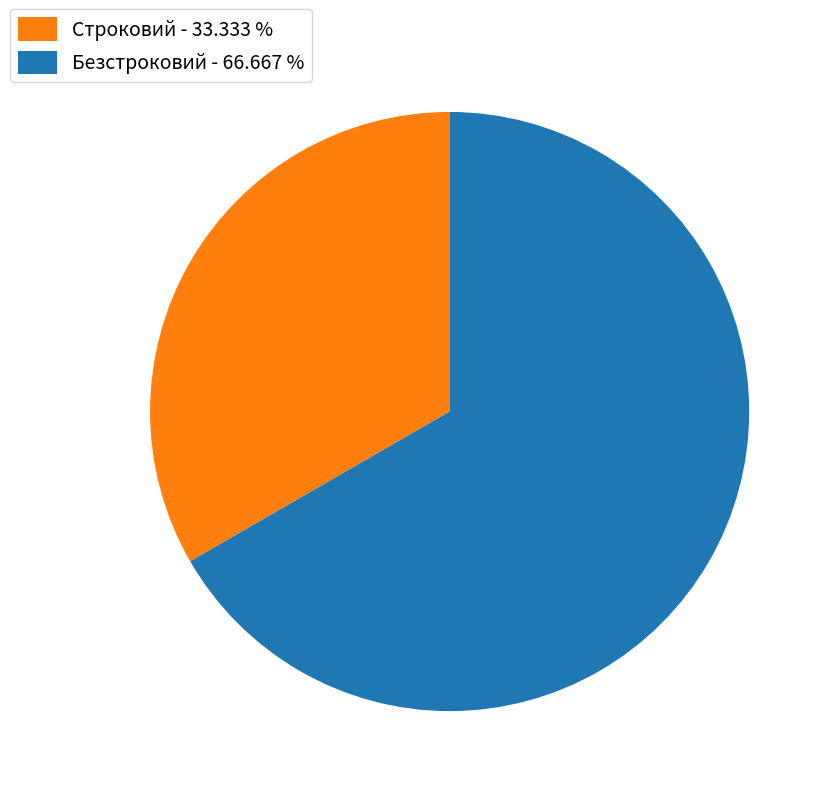

Is there any slice that represents more than half of the pie?

Yes